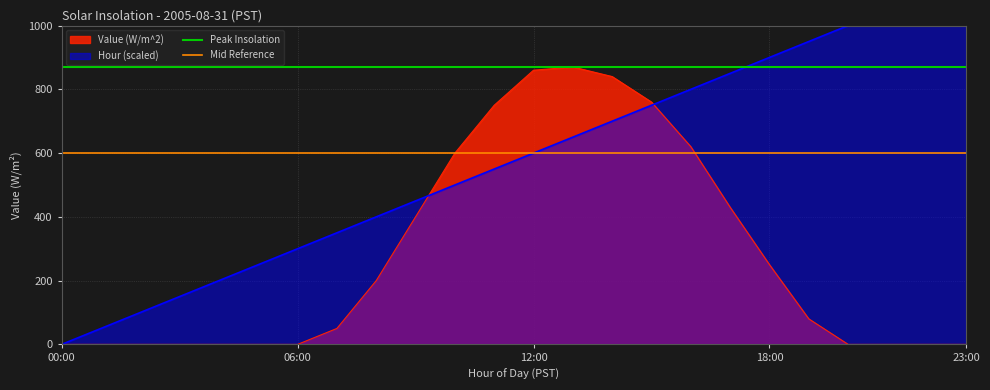

The value of Mid Reference at 06:00 is 220. True or false?

False